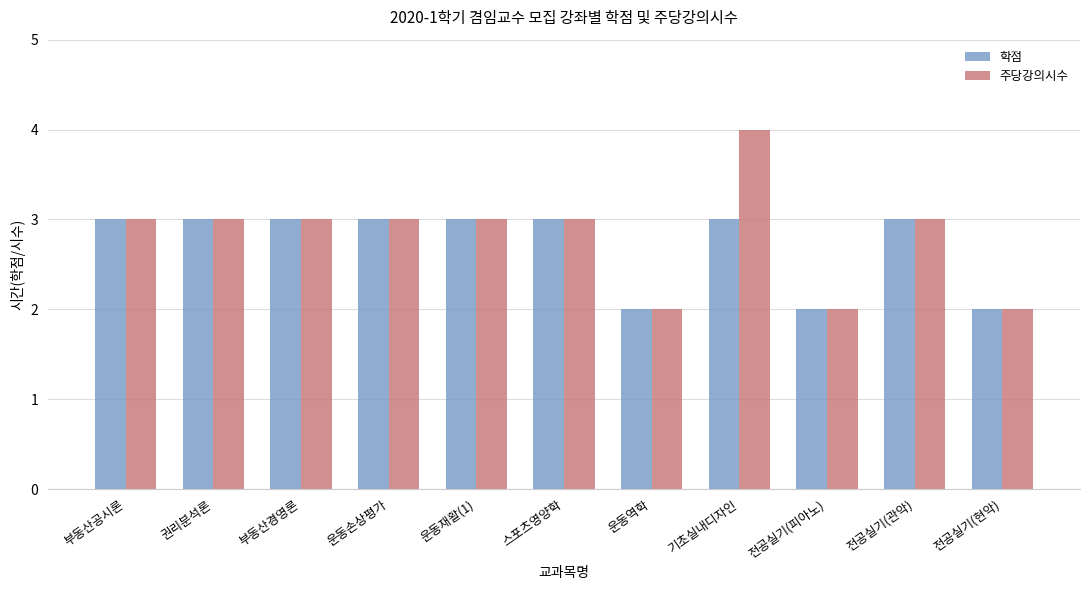

What position from the left is 운동재활(1)?

5